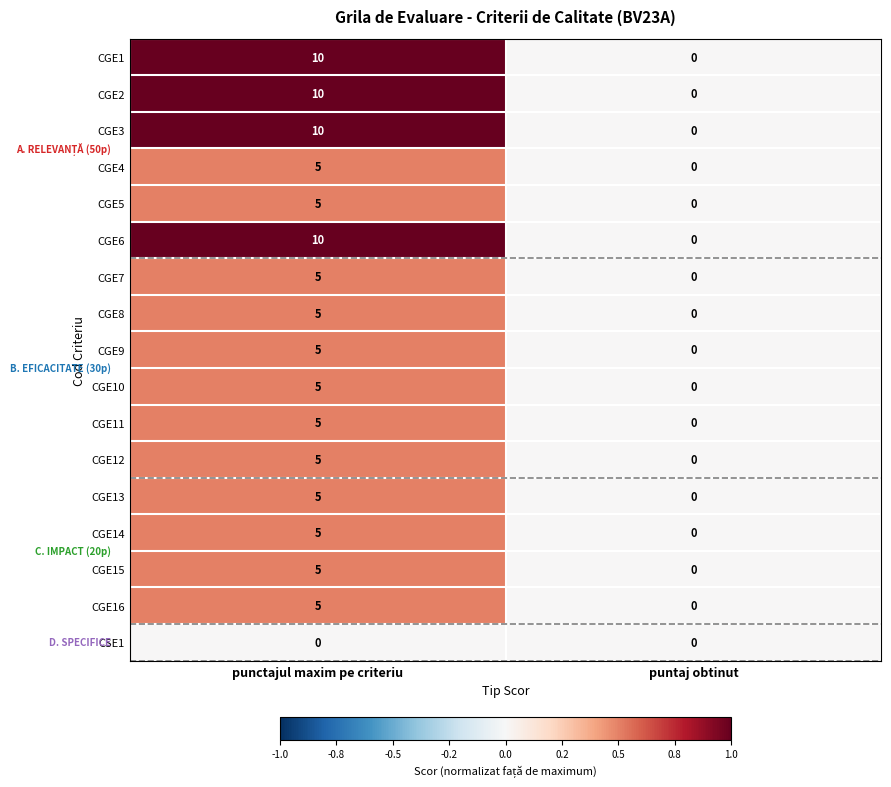

Rank the categories by CGE1 value from lowest to highest.

puntaj obtinut, punctajul maxim pe criteriu